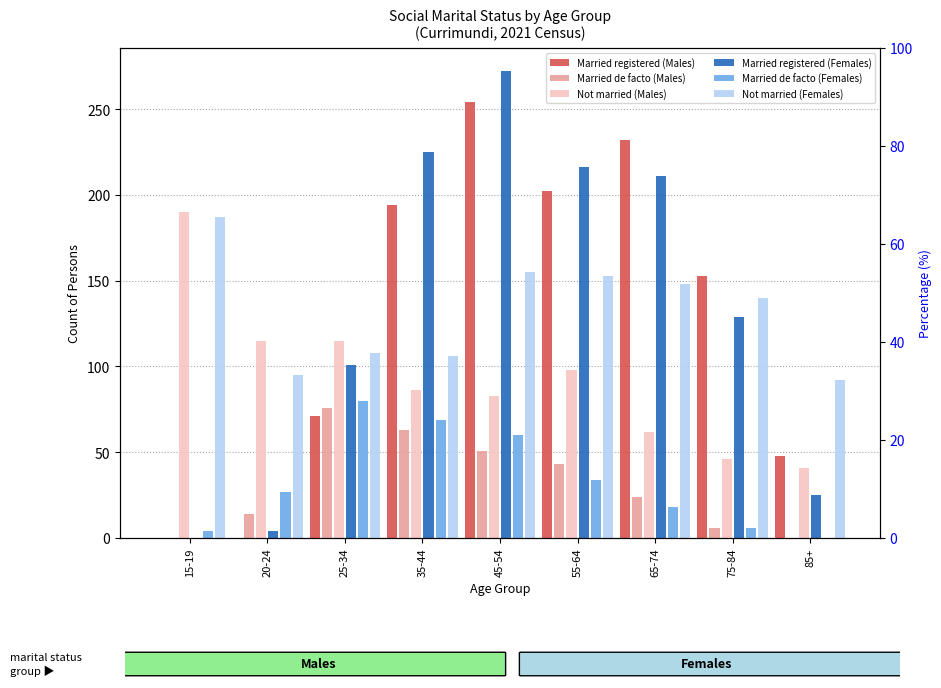

What is the value of the Not married (Males) bar at the 1st from the left?

190